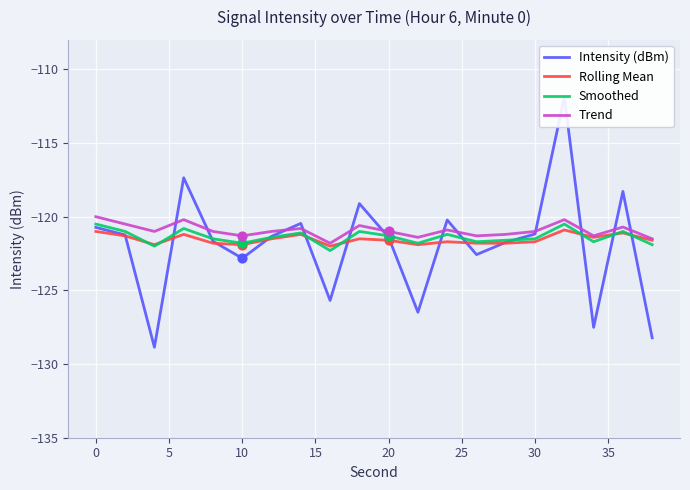

Is it true that Rolling Mean equals -185.3 at 0?

False